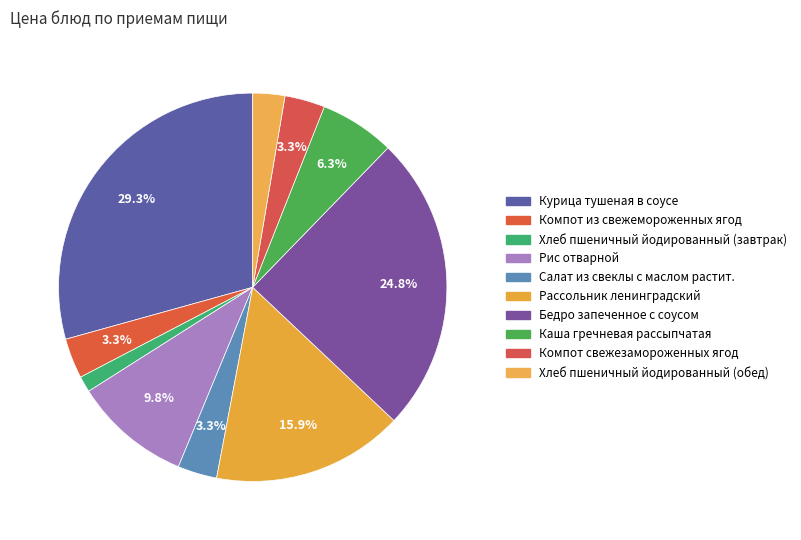

To the nearest percent, what is the difference between the largest and smallest slice percentages?

28%